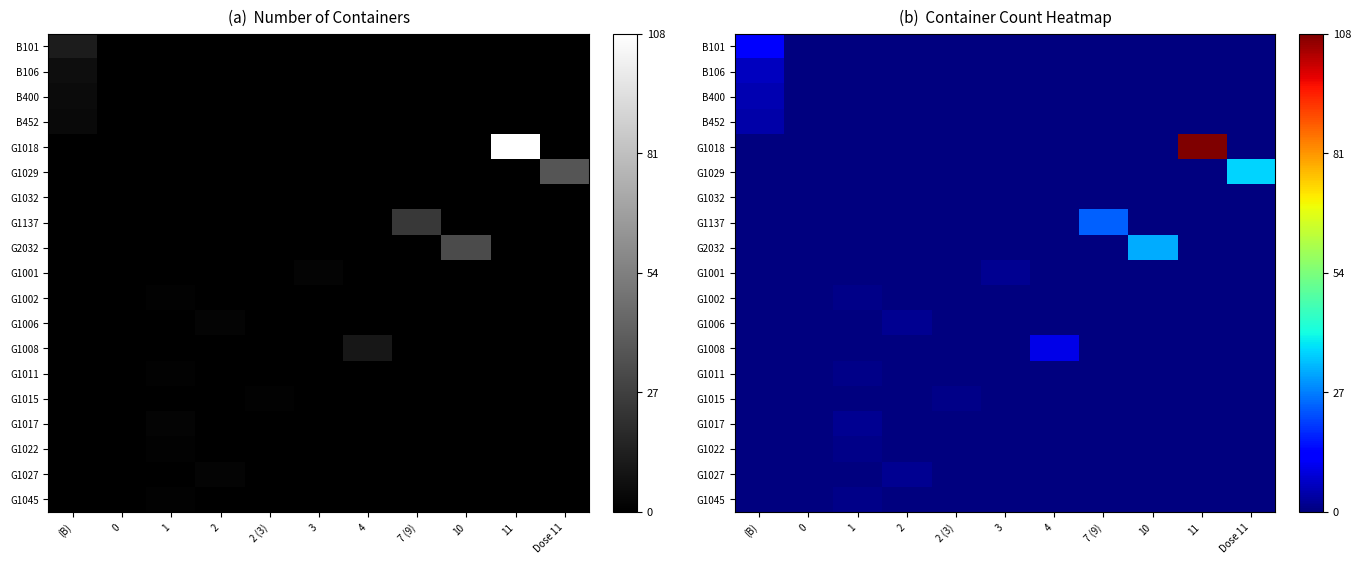

Between (B) and 3, which series saw the biggest shift?

B101